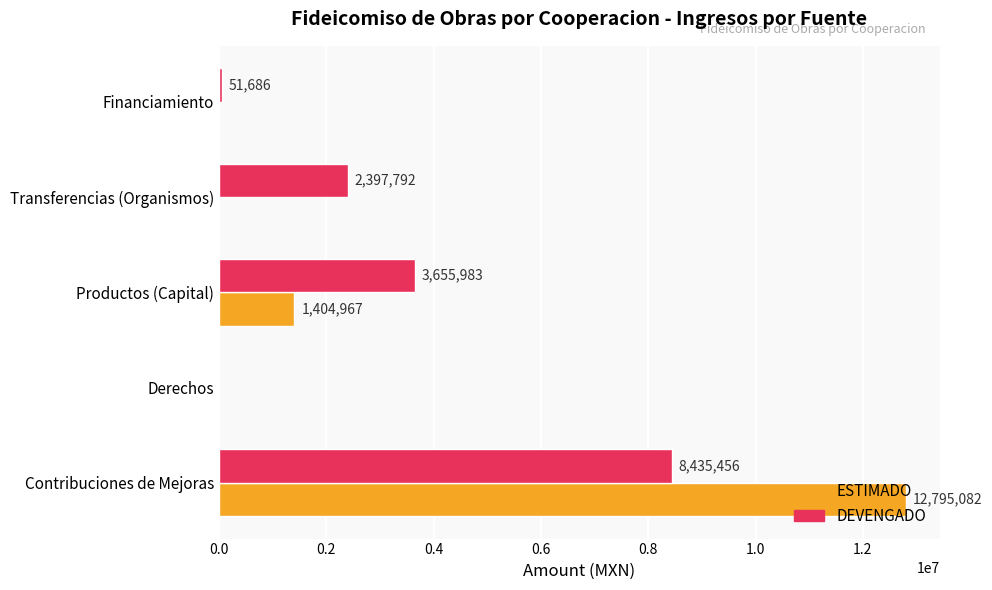

What is the sum of all ESTIMADO values?

14200049.0